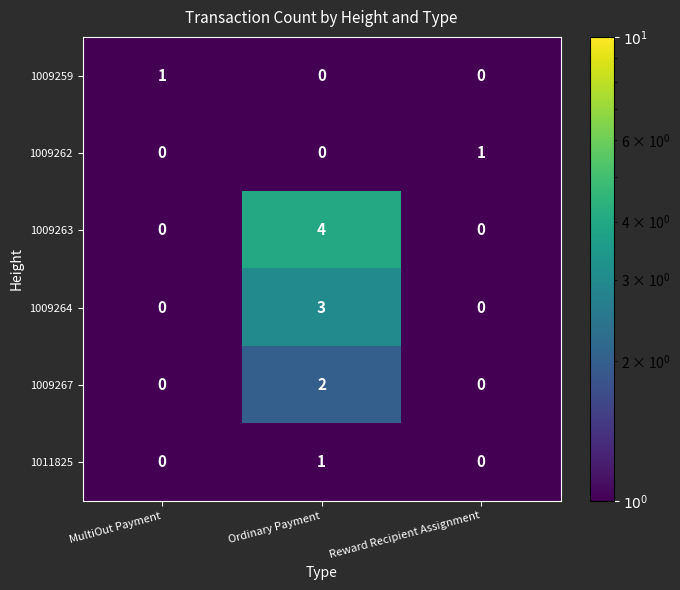

Reading right to left, extract all data points from this chart.

1009259: Reward Recipient Assignment=0	Ordinary Payment=0	MultiOut Payment=1
1009262: Reward Recipient Assignment=1	Ordinary Payment=0	MultiOut Payment=0
1009263: Reward Recipient Assignment=0	Ordinary Payment=4	MultiOut Payment=0
1009264: Reward Recipient Assignment=0	Ordinary Payment=3	MultiOut Payment=0
1009267: Reward Recipient Assignment=0	Ordinary Payment=2	MultiOut Payment=0
1011825: Reward Recipient Assignment=0	Ordinary Payment=1	MultiOut Payment=0